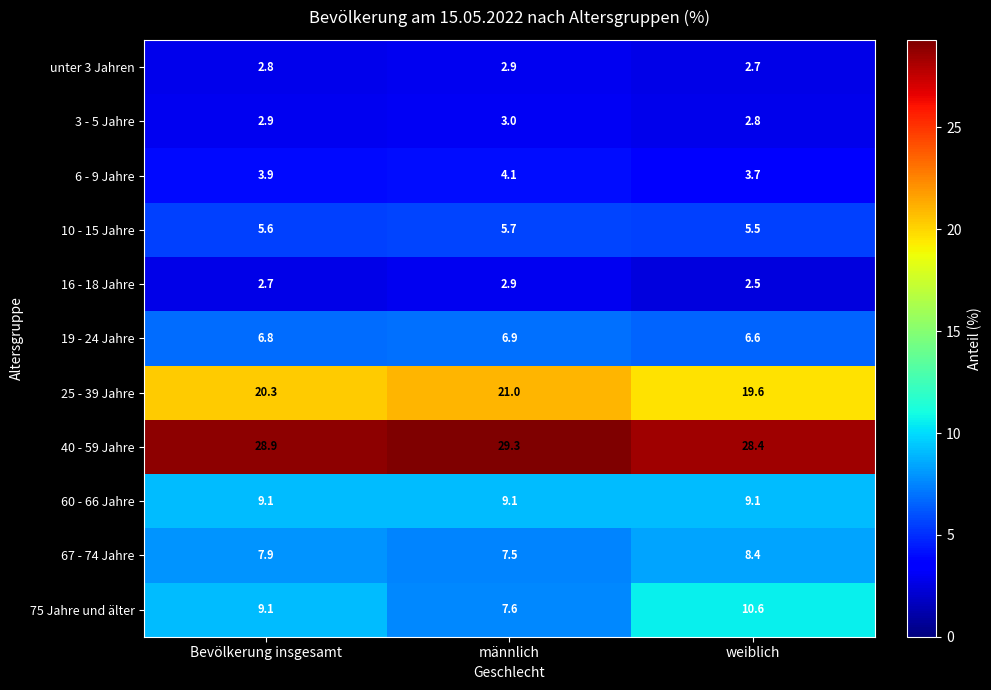

At which category does the chart reach its minimum across all series?

weiblich